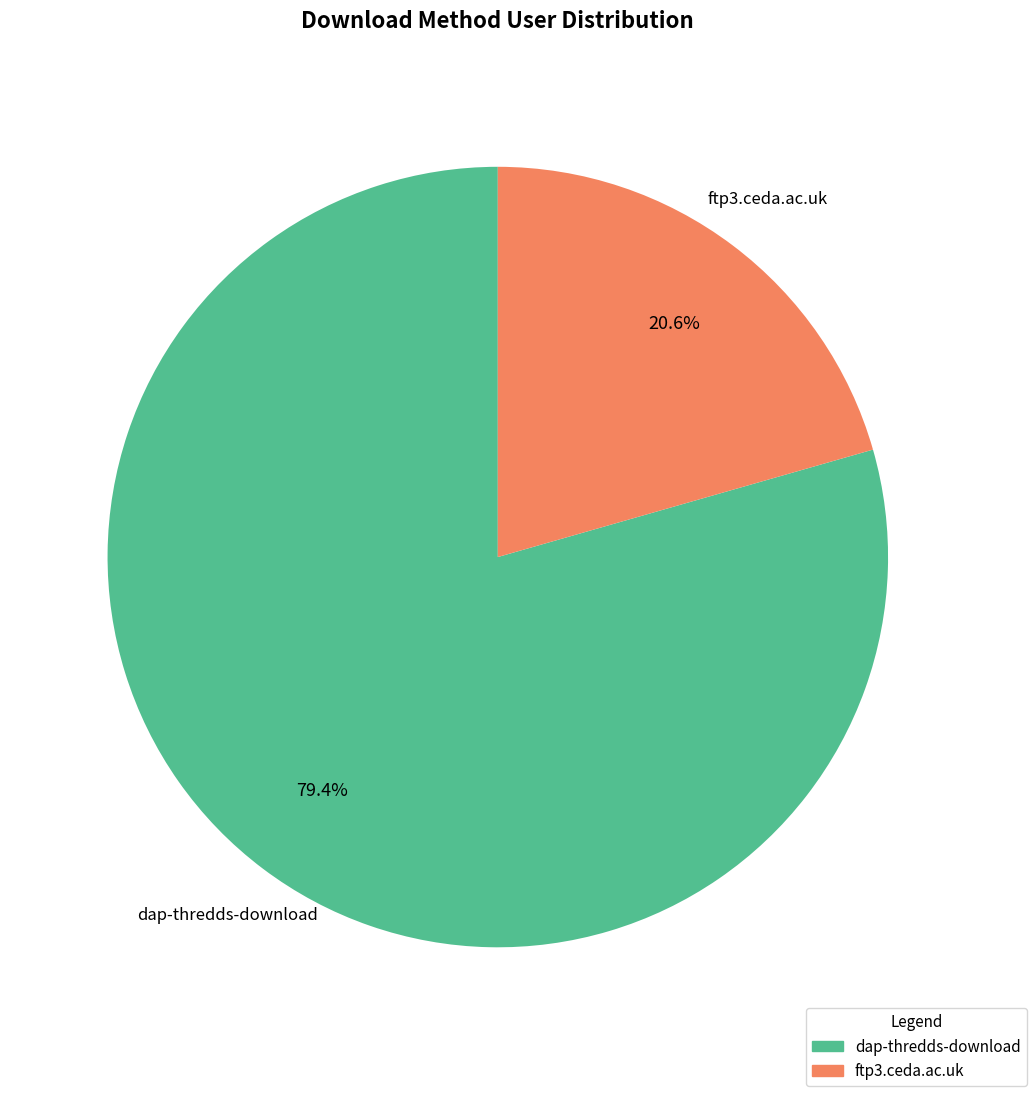

What is the ratio of the value at ftp3.ceda.ac.uk to the value at dap-thredds-download?

0.3